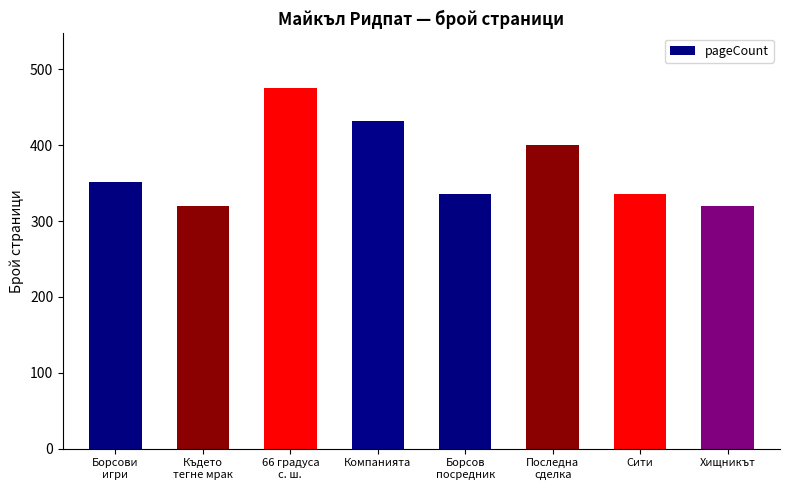

What is the change in value from Последна
сделка to Хищникът?

-80